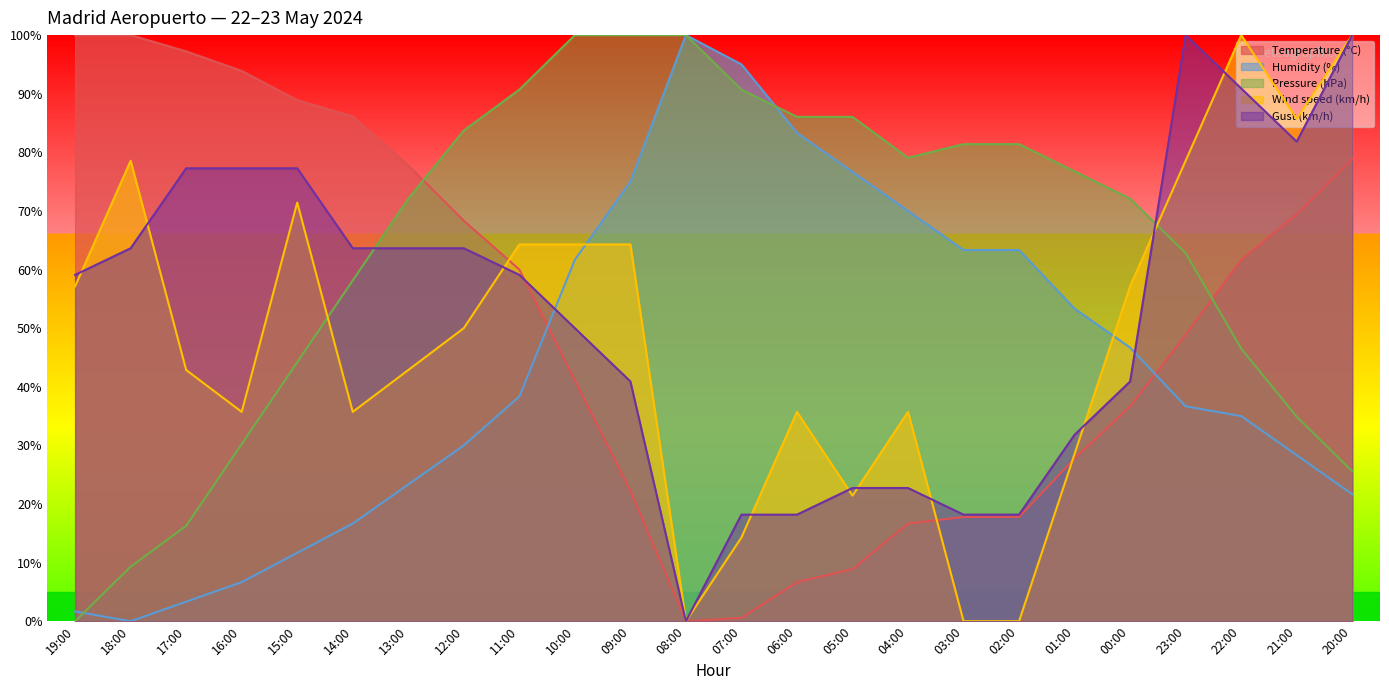

Reading left to right, extract all data points from this chart.

Temperature (°C): 100.0	100.0	97.2	93.9	88.9	86.1	77.8	68.3	60.0	41.1	22.2	0.0	0.6	6.7	8.9	16.7	17.8	17.8	27.8	36.7	48.9	61.7	69.4	78.9
Humidity (%): 1.7	0.0	3.3	6.7	11.7	16.7	23.3	30.0	38.3	61.7	75.0	100.0	95.0	83.3	76.7	70.0	63.3	63.3	53.3	46.7	36.7	35.0	28.3	21.7
Pressure (hPa): 0.0	9.3	16.3	30.2	44.2	58.1	72.1	83.7	90.7	100.0	100.0	100.0	90.7	86.0	86.0	79.1	81.4	81.4	76.7	72.1	62.8	46.5	34.9	25.6
Wind speed (km/h): 57.1	78.6	42.9	35.7	71.4	35.7	42.9	50.0	64.3	64.3	64.3	0.0	14.3	35.7	21.4	35.7	0.0	0.0	28.6	57.1	78.6	100.0	85.7	100.0
Gust (km/h): 59.1	63.6	77.3	77.3	77.3	63.6	63.6	63.6	59.1	50.0	40.9	0.0	18.2	18.2	22.7	22.7	18.2	18.2	31.8	40.9	100.0	90.9	81.8	100.0